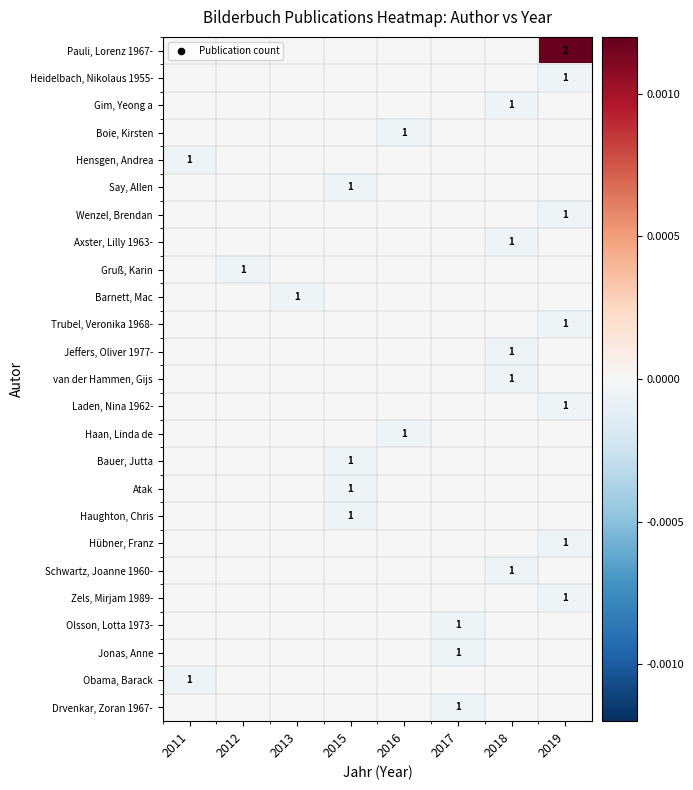

True or false: Boie, Kirsten has a value of 1 at 2016.

True